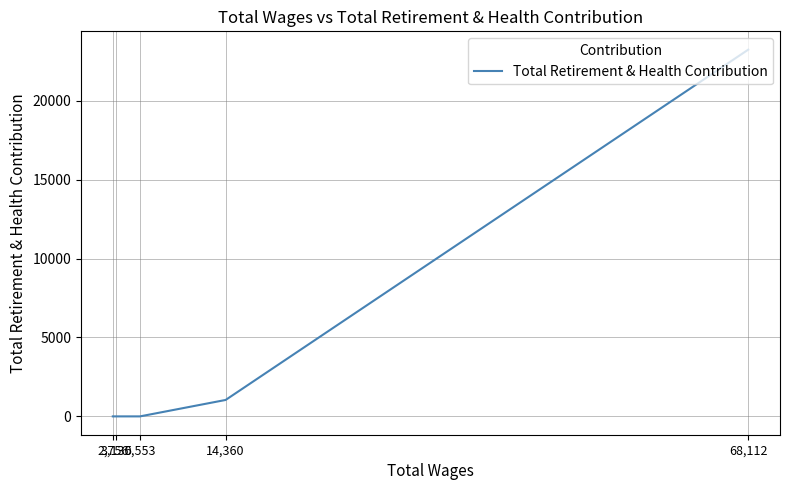

How many categories are shown in the chart?

5